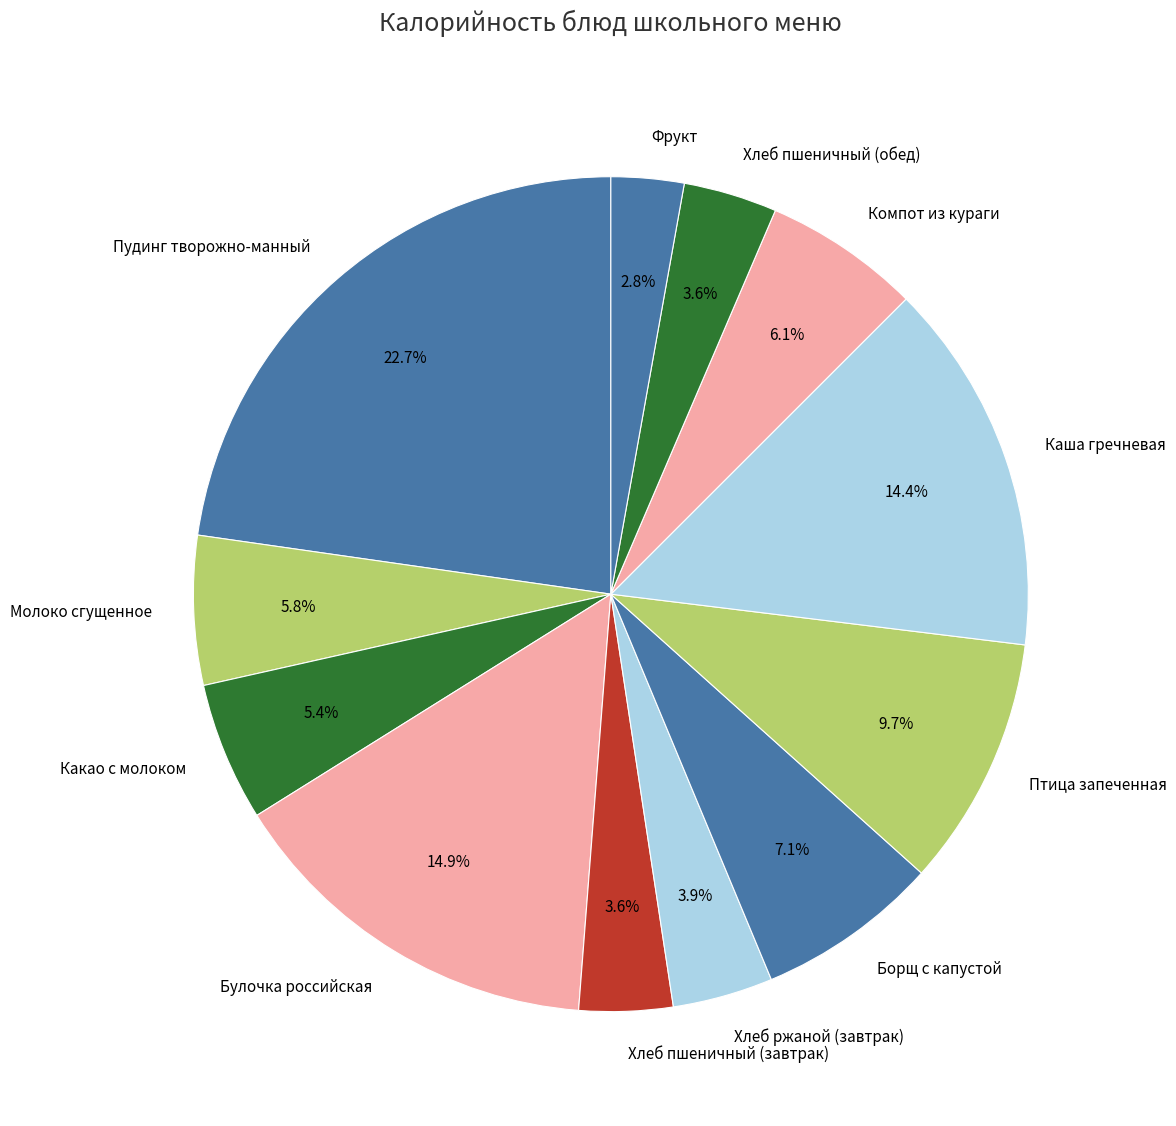

Which slice is the smallest?

Фрукт